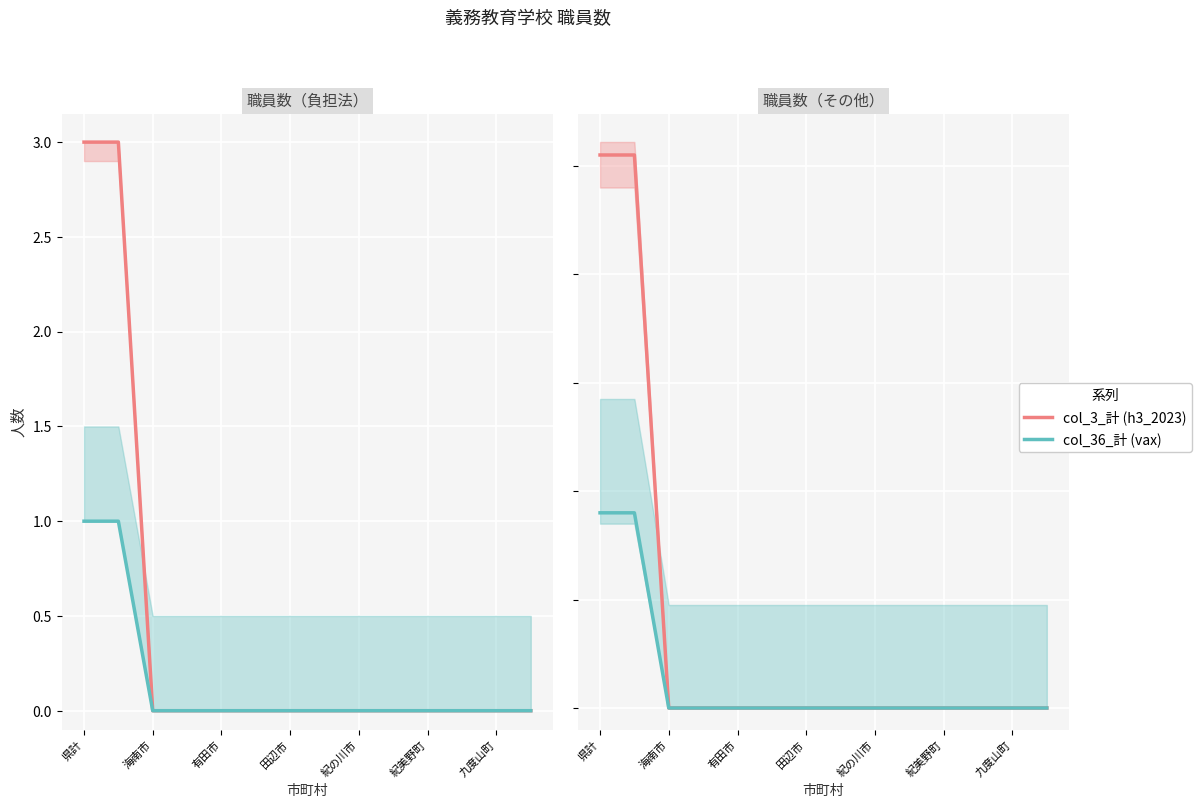

Which category has the lowest value across all series?

海南市